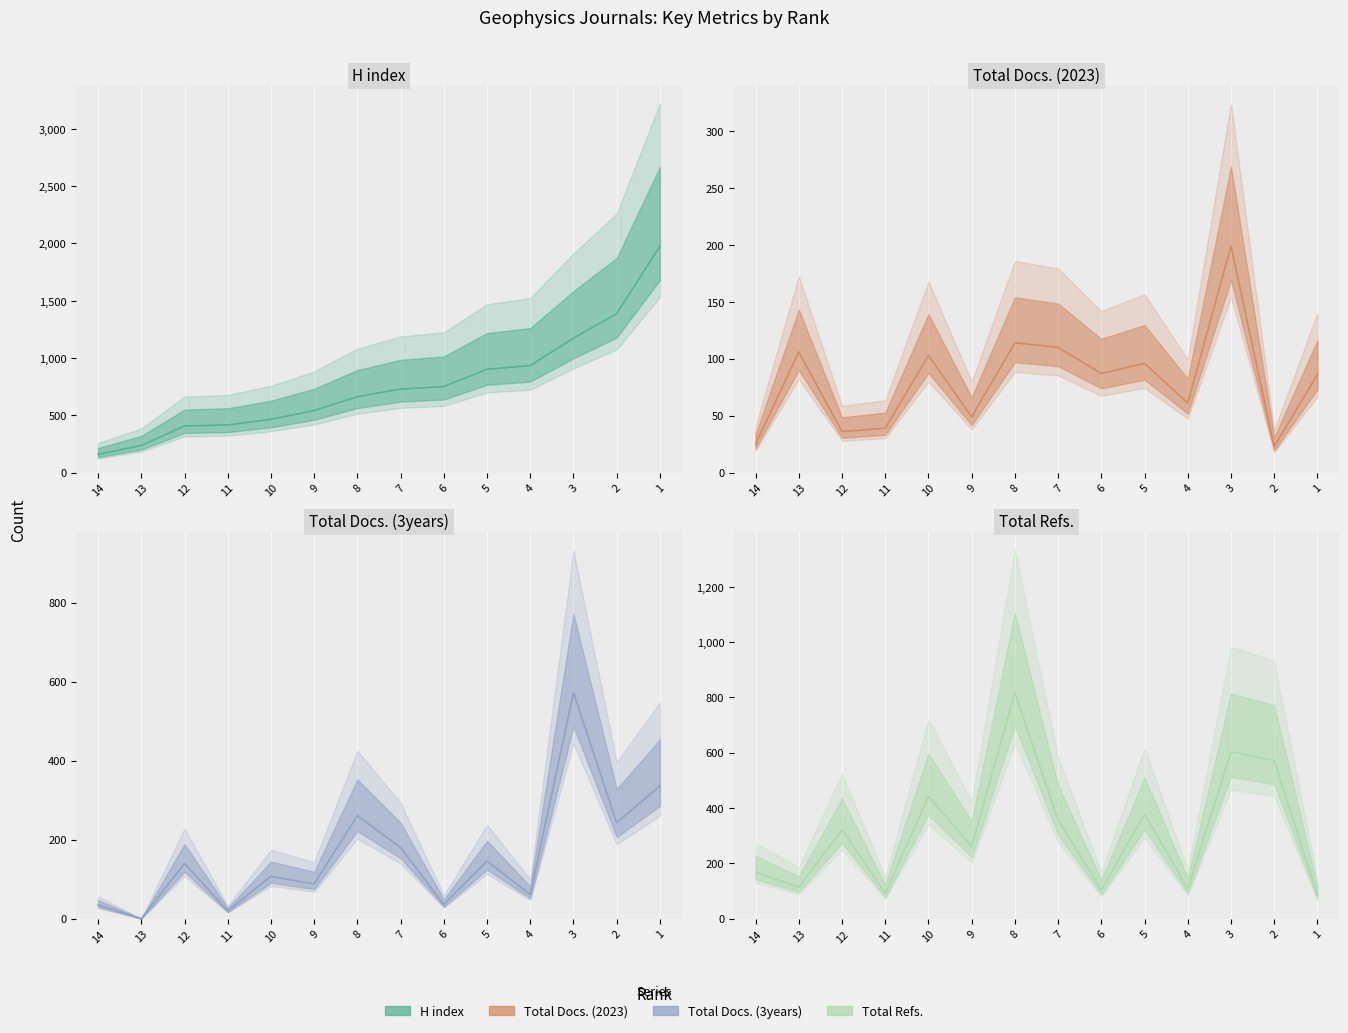

What is the average value of the Total Refs. (line) series?

316